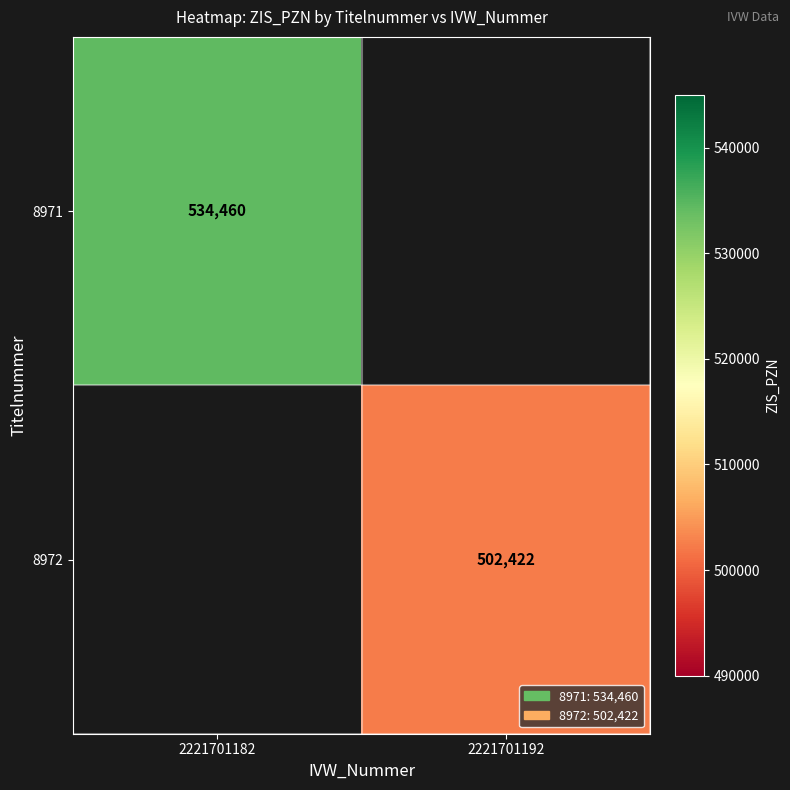

True or false: 8971 has a value of 534460 at 2221701182.

True